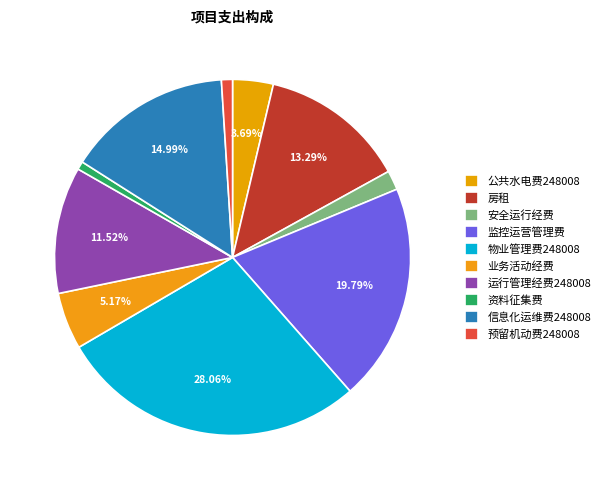

To the nearest percent, what is the average slice percentage?

10%